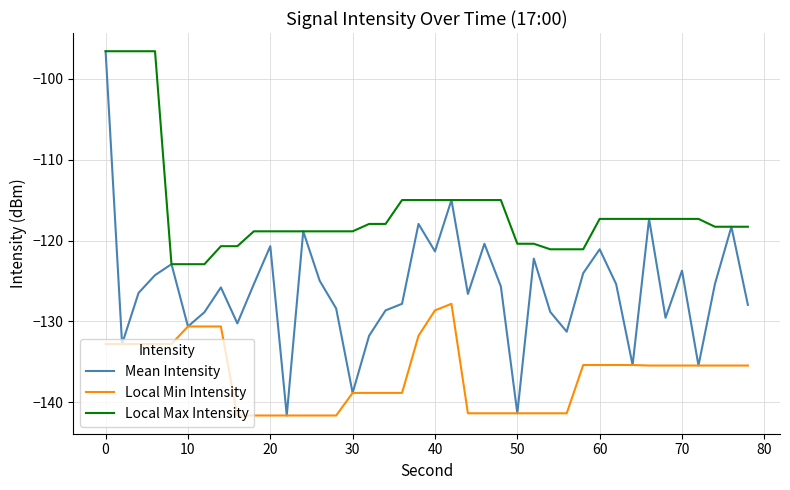

Which series has the largest total across all categories?

Local Max Intensity